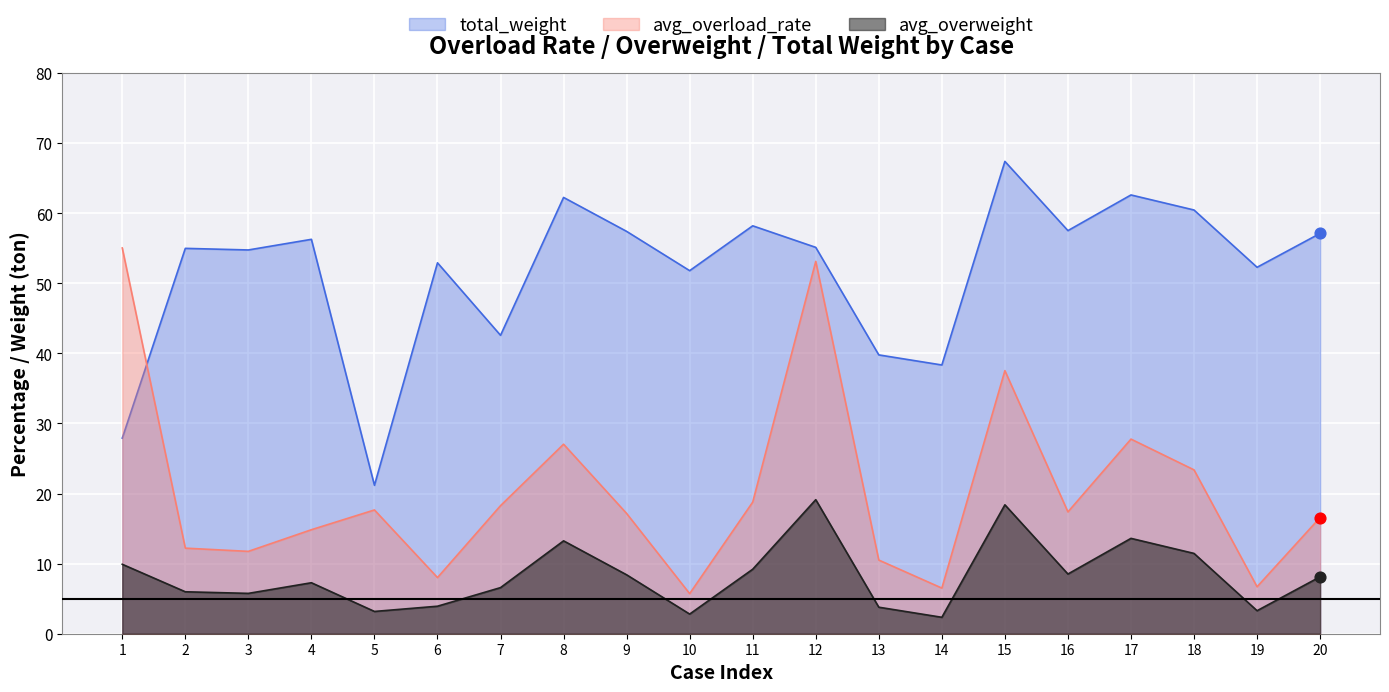

What are all the series names shown in the legend?

total_weight, avg_overload_rate, avg_overweight